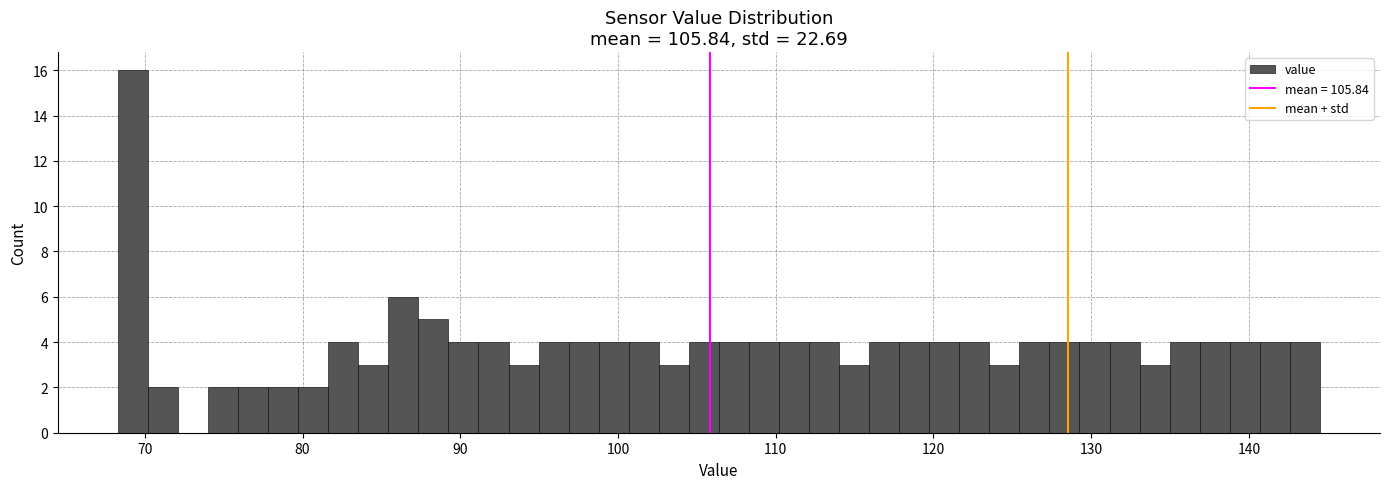

Around what value on the x-axis is the tallest bar? Give the approximate position of its centre, as read against the axis.

69